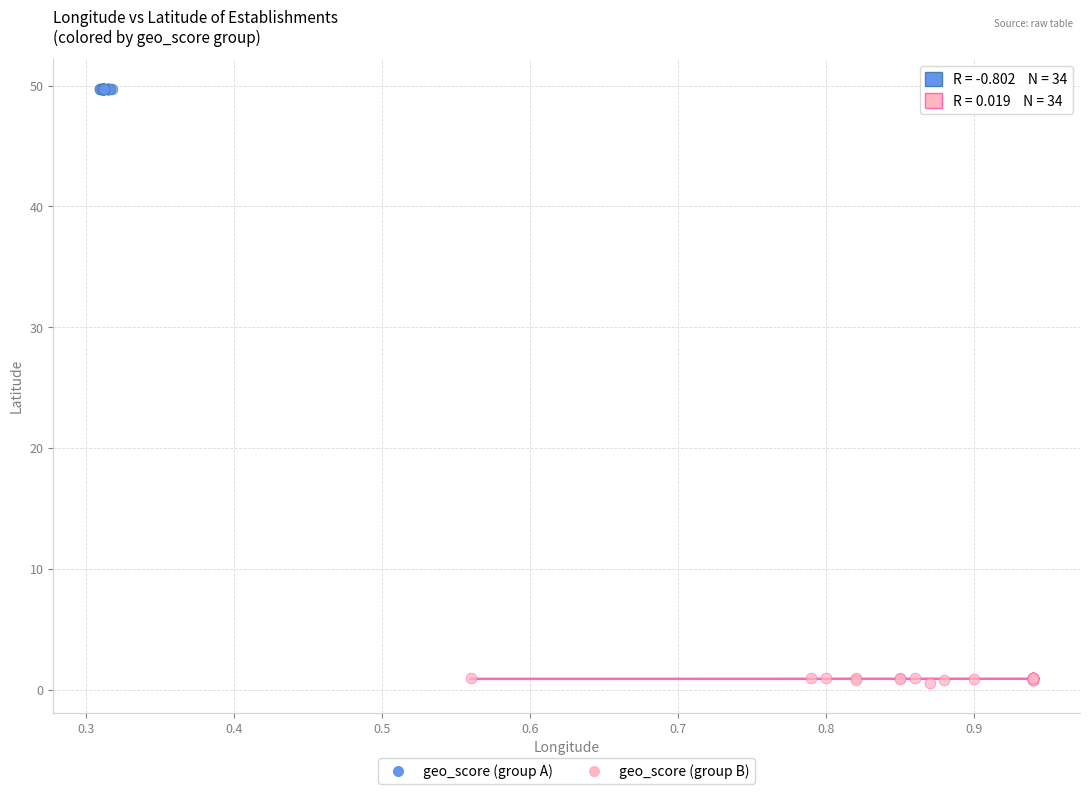

Which series contains the highest Y value?

geo_score (group A)